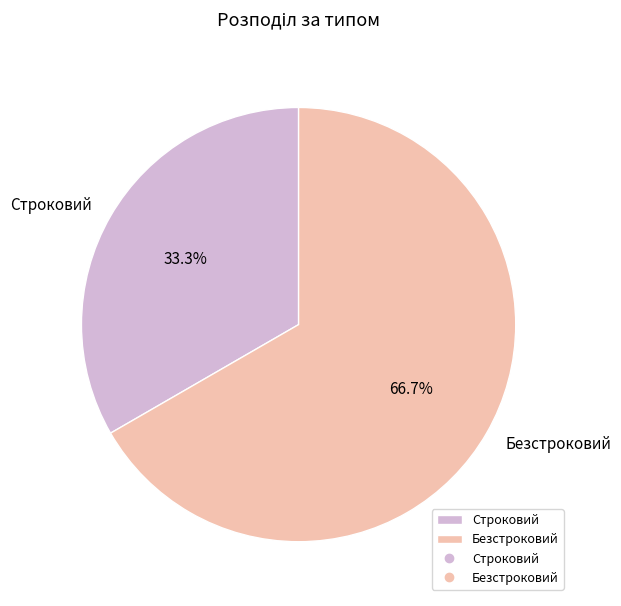

Between Безстроковий and Строковий, which is larger?

Безстроковий